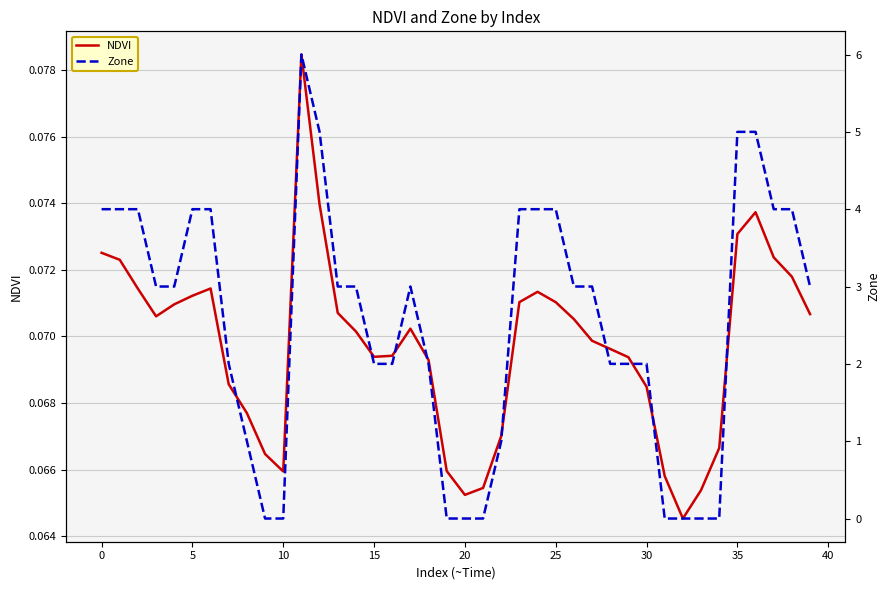

How many lines are shown in the chart?

2